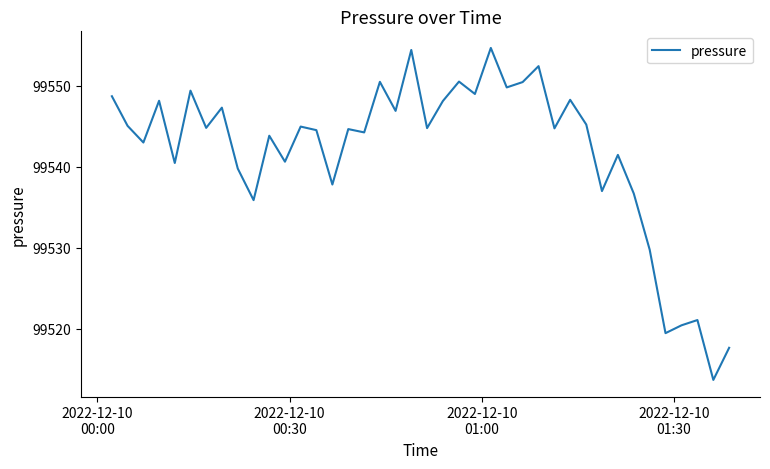

What is the greatest value displayed?

99554.7